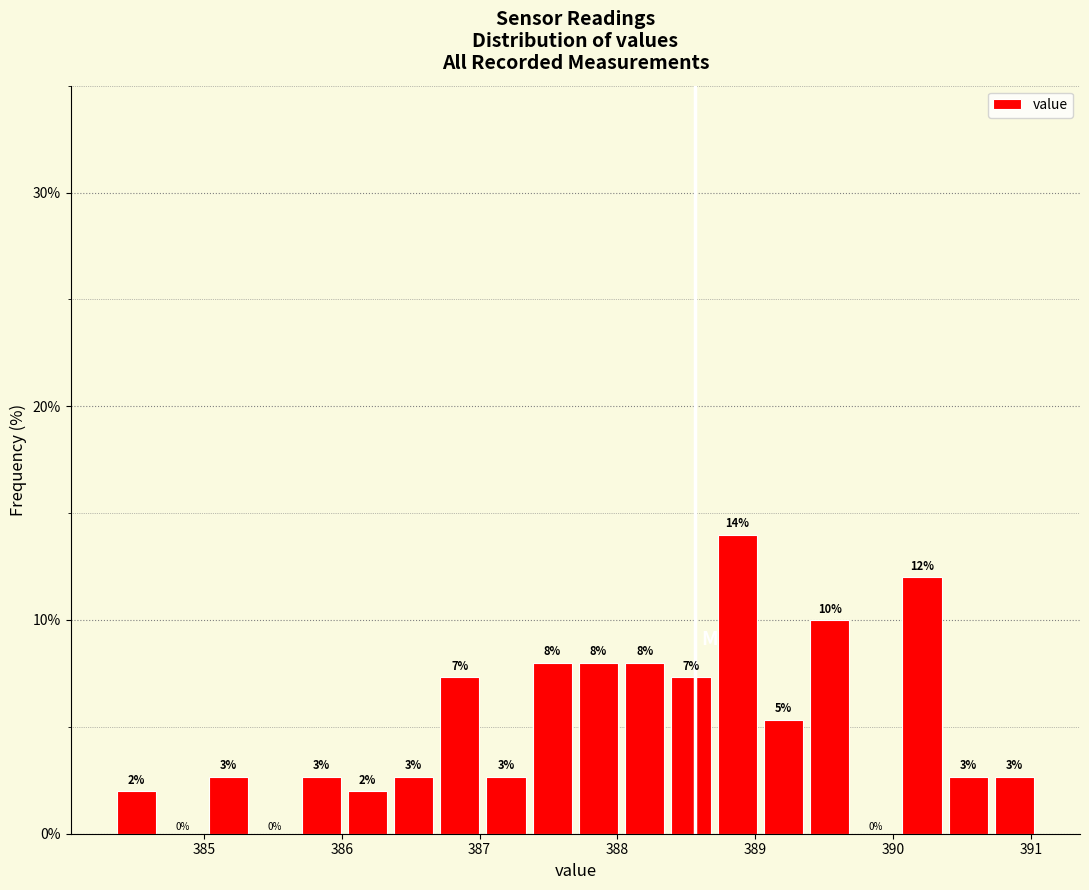

Read against the x-axis, roughly where is the centre of the tallest bar?

388.9